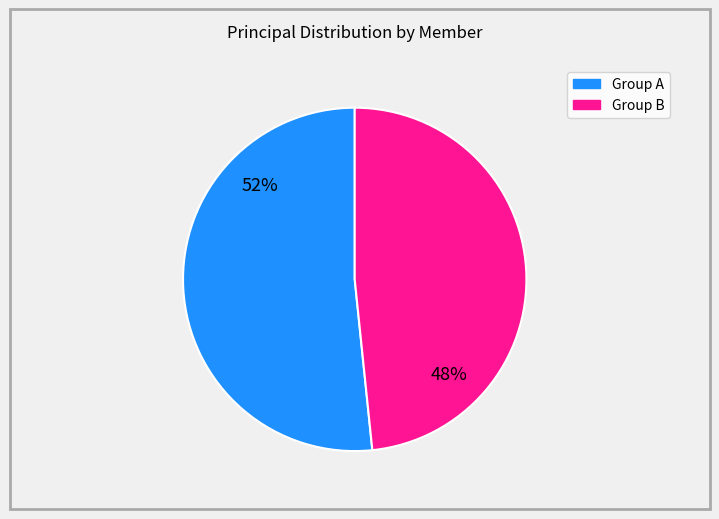

To the nearest percent, what is the average slice percentage?

50%